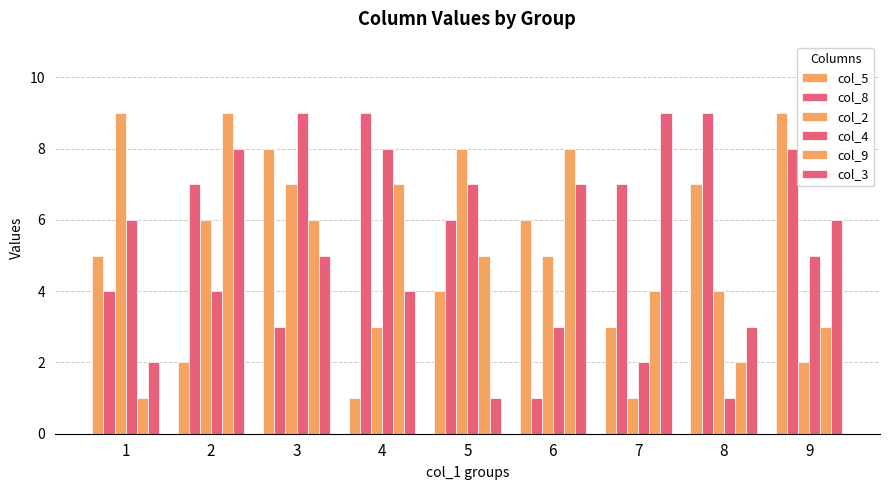

Which category has the lowest value in the col_5 series?

4